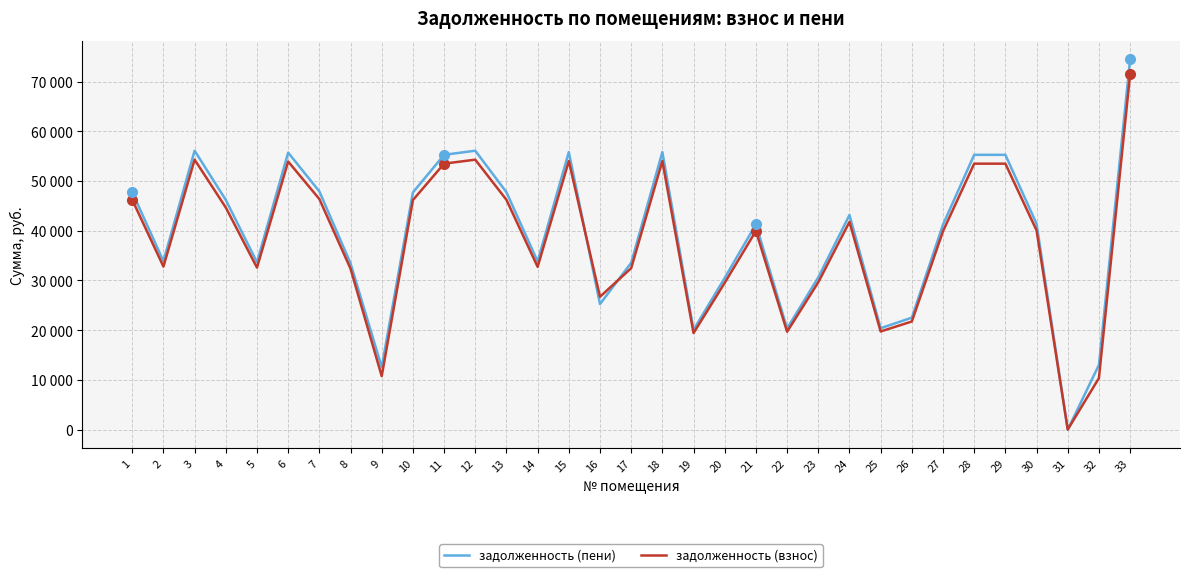

At which category does задолженность (пени) reach its first local peak?

3